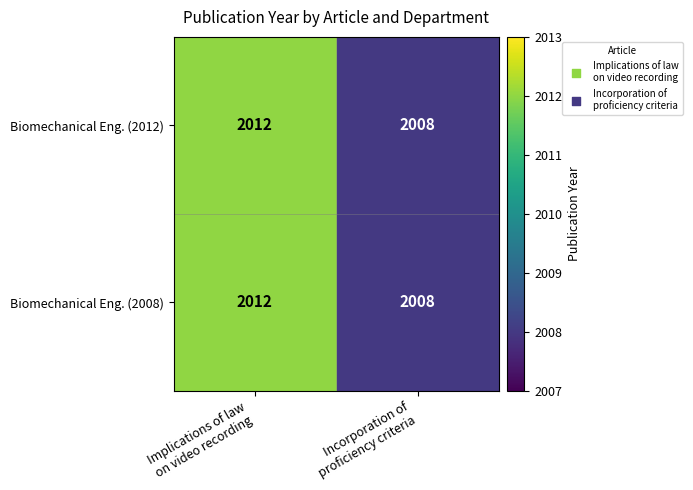

What is the total value across all series at Implications of law
on video recording?

4024